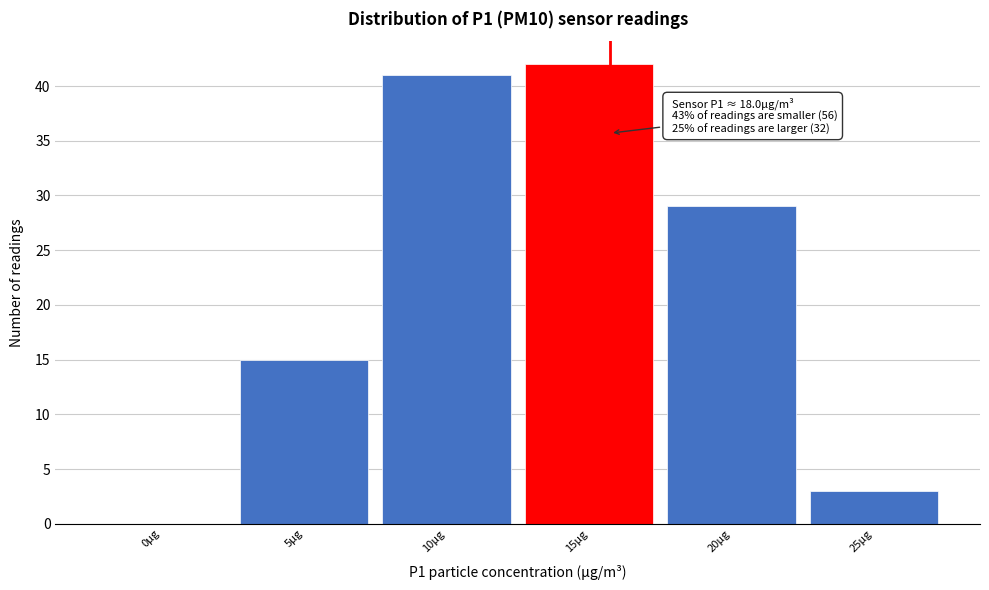

Reading left to right, list all the values displayed in this chart.

0μg=0	5μg=15	10μg=41	15μg=42	20μg=29	25μg=3